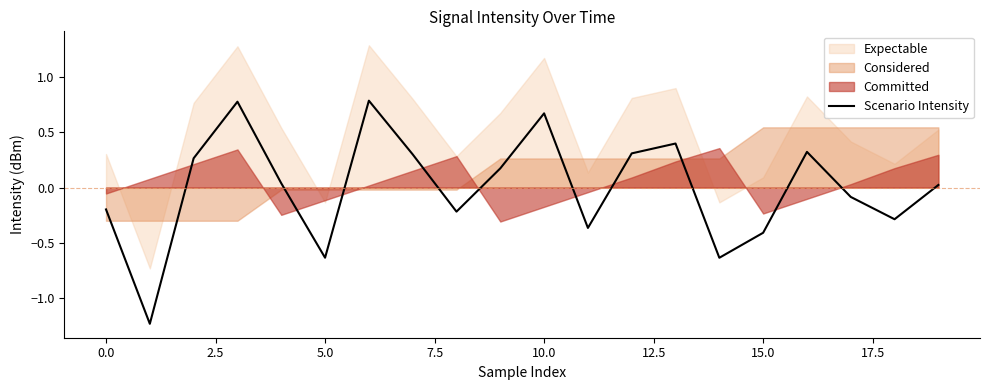

The value of Scenario Intensity at 10.0 is 0.1. True or false?

False